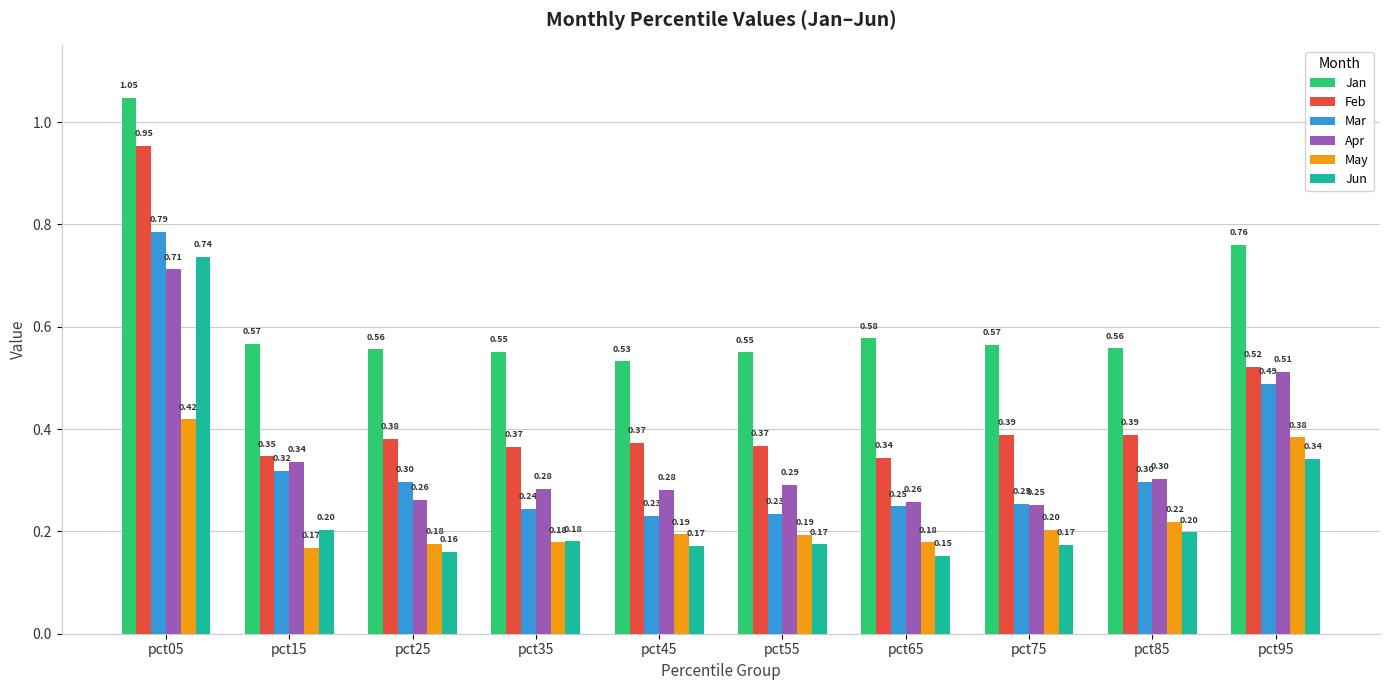

Which series has the widest spread of values?

Feb